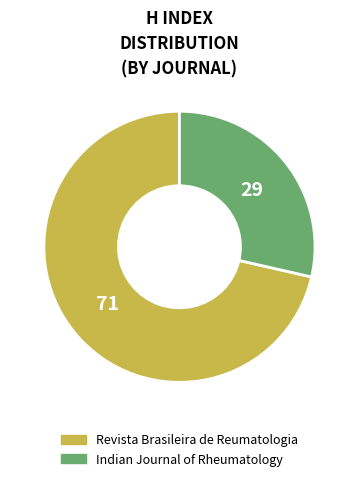

True or false: Indian Journal of Rheumatology accounts for 29% of the total.

True